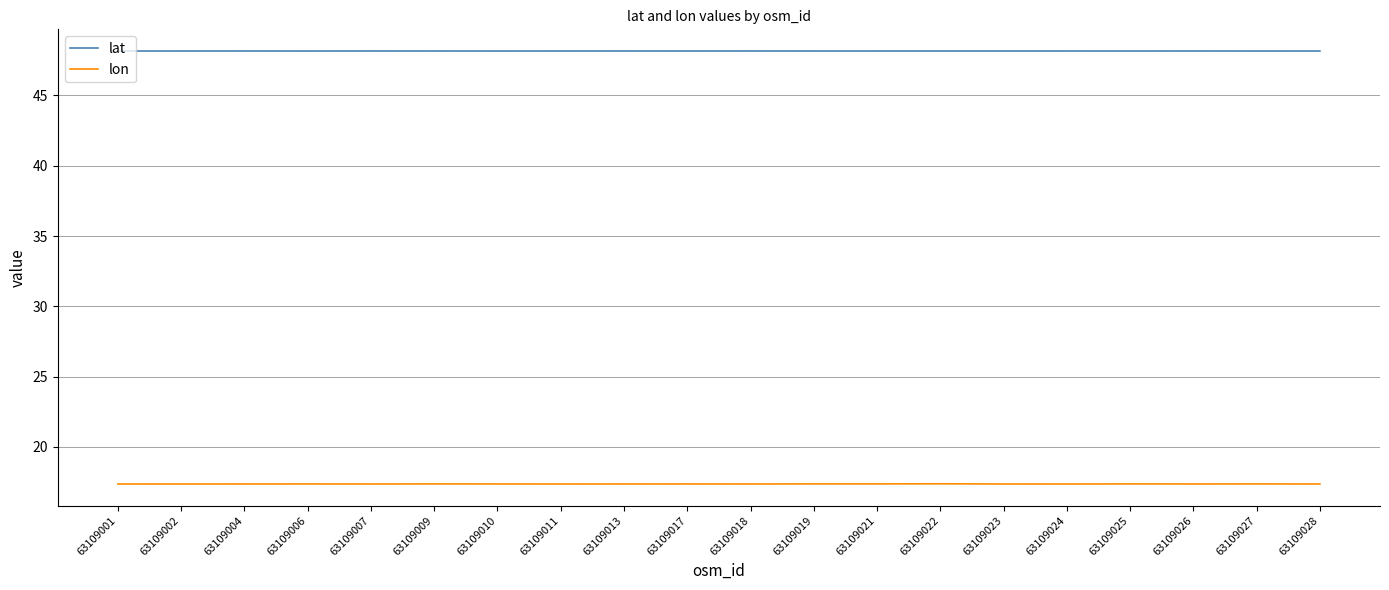

Does the chart display data point markers on the line(s)?

No